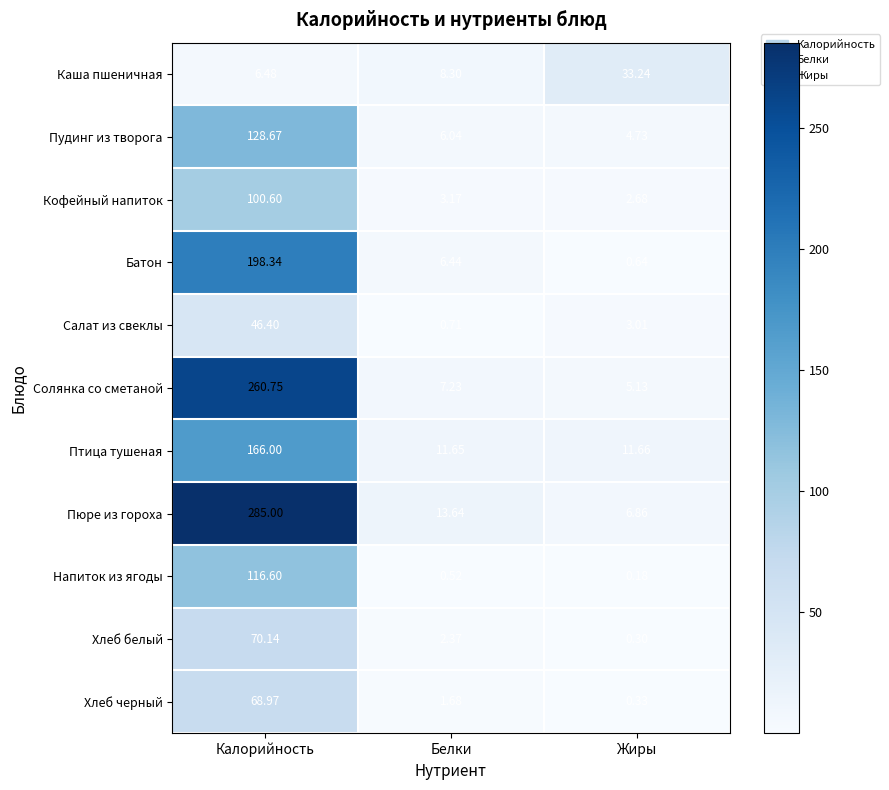

Where does the Солянка со сметаной series first go above 7?

Калорийность